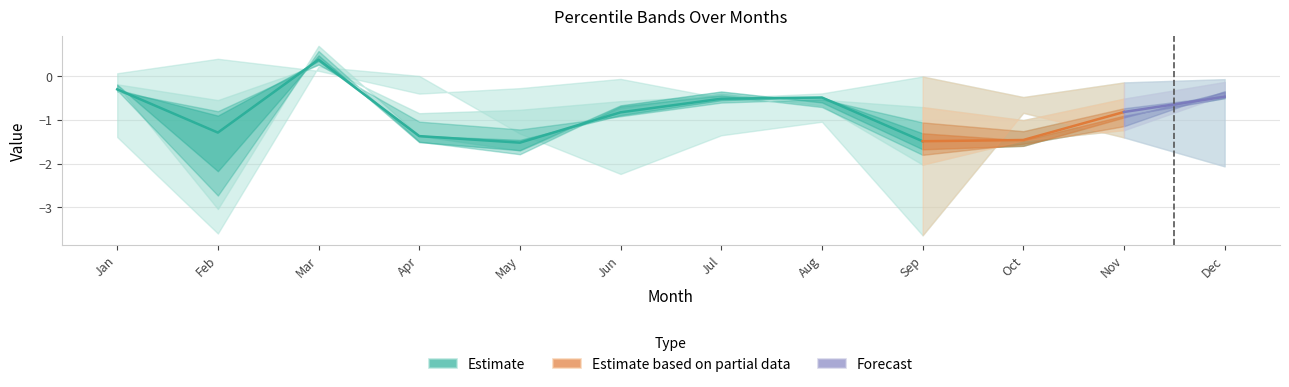

List the labels in order of value, smallest first.

May, Sep, Apr, Feb, Jun, Jul, Aug, Jan, Mar